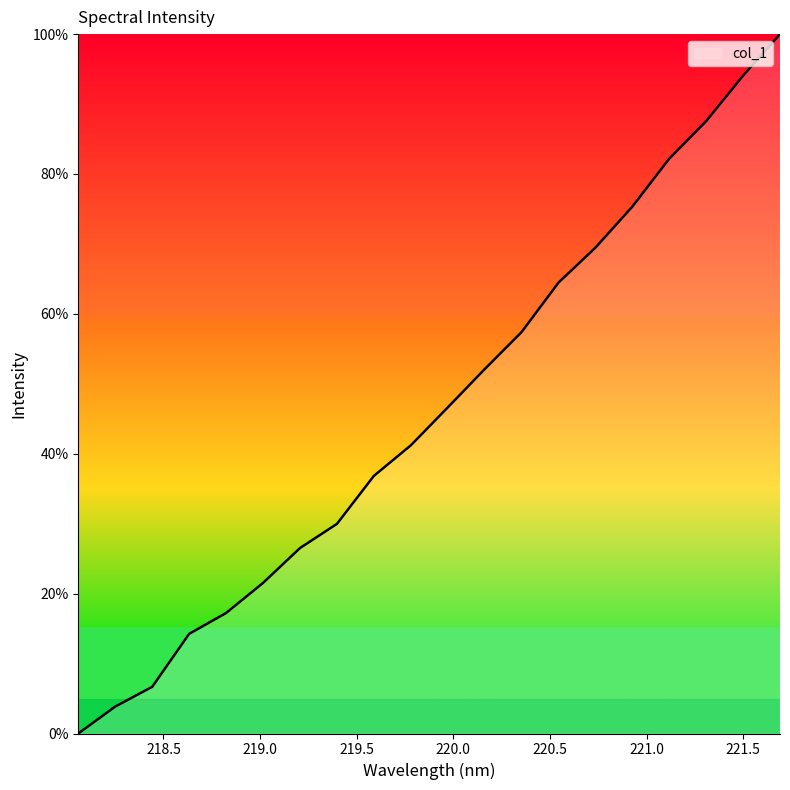

What is the difference between the maximum and minimum values?

100.0